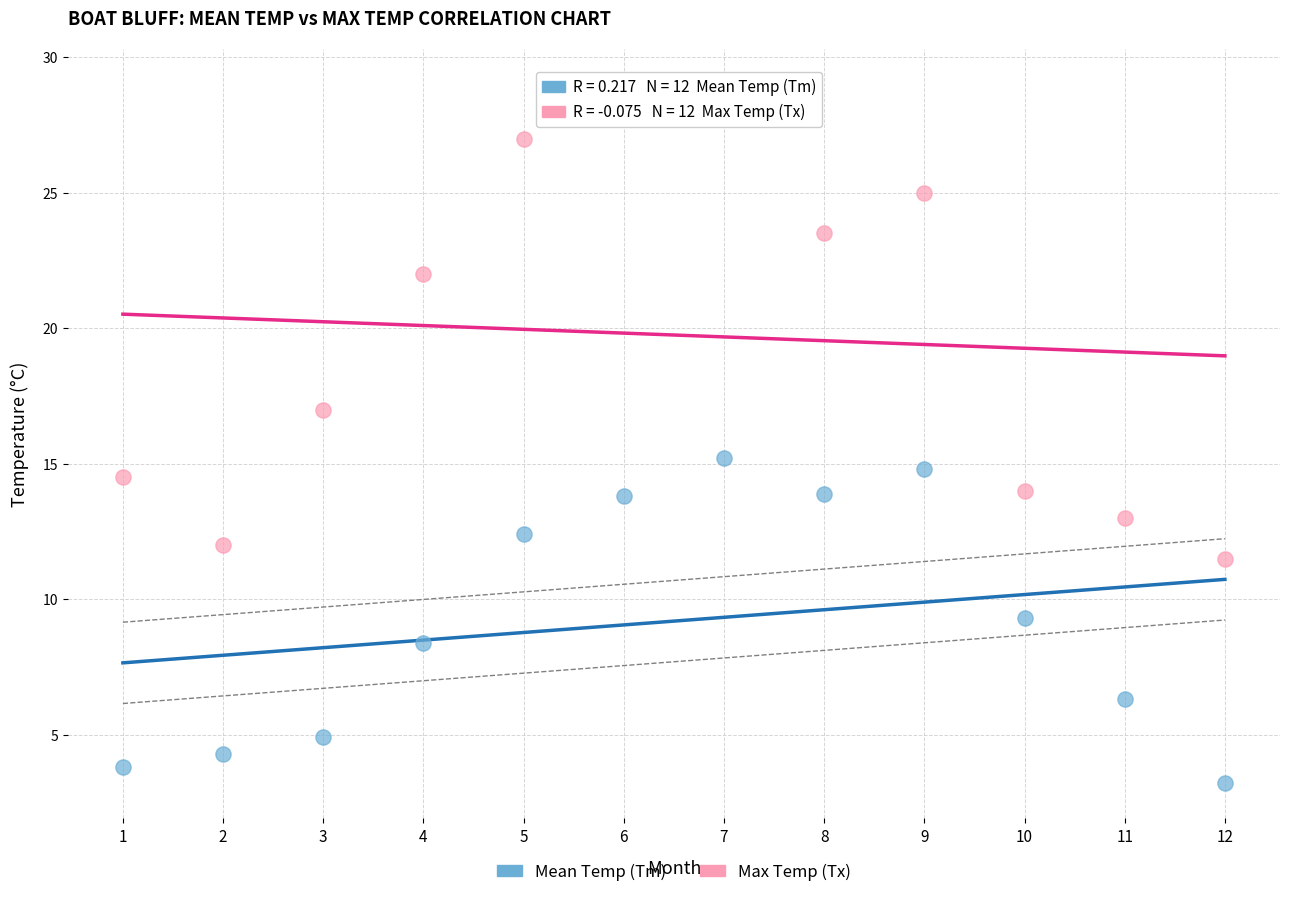

Which series reaches the minimum Y coordinate?

Mean Temp (Tm)